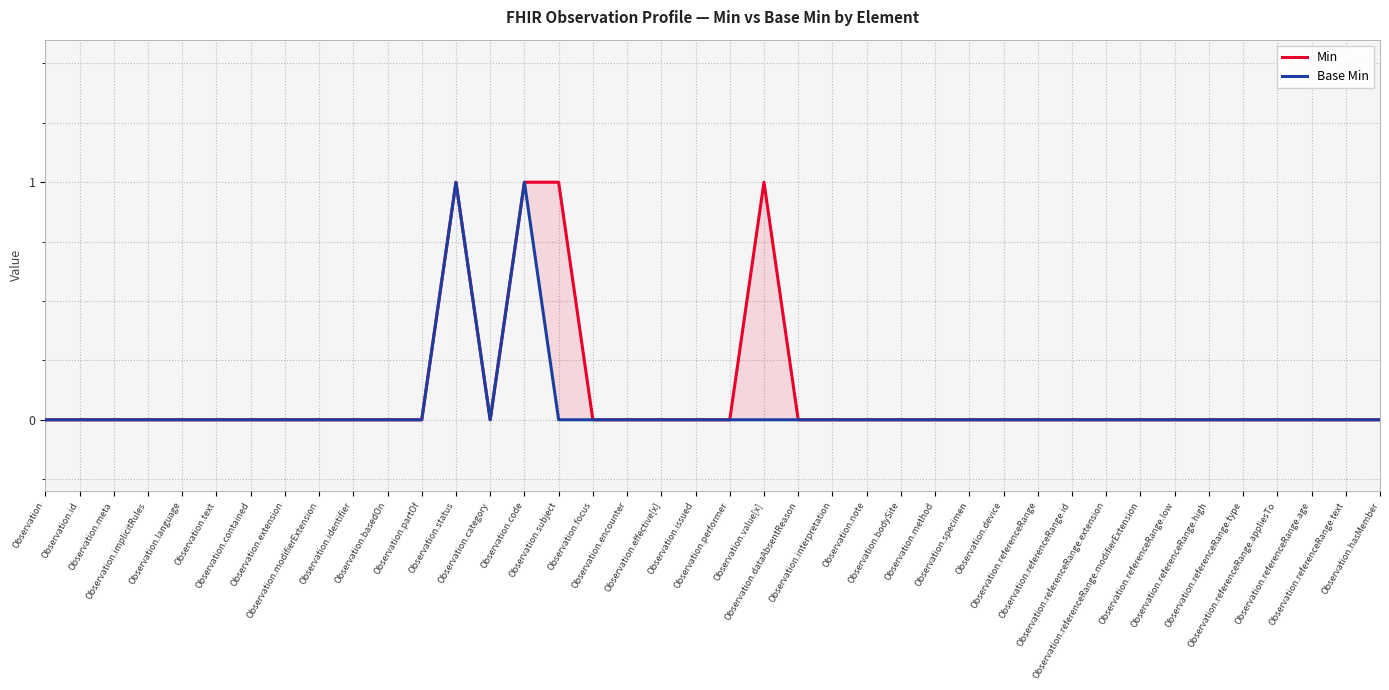

Reading left to right, extract all data points from this chart.

Min: 0	0	0	0	0	0	0	0	0	0	0	0	1	0	1	1	0	0	0	0	0	1	0	0	0	0	0	0	0	0	0	0	0	0	0	0	0	0	0	0
Base Min: 0	0	0	0	0	0	0	0	0	0	0	0	1	0	1	0	0	0	0	0	0	0	0	0	0	0	0	0	0	0	0	0	0	0	0	0	0	0	0	0